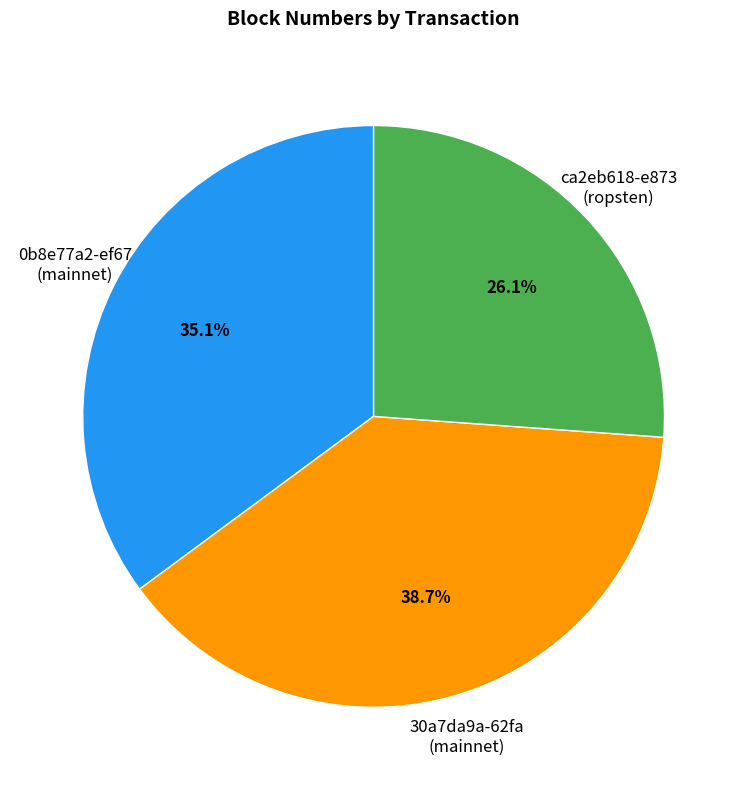

How many segments does this pie chart have?

3